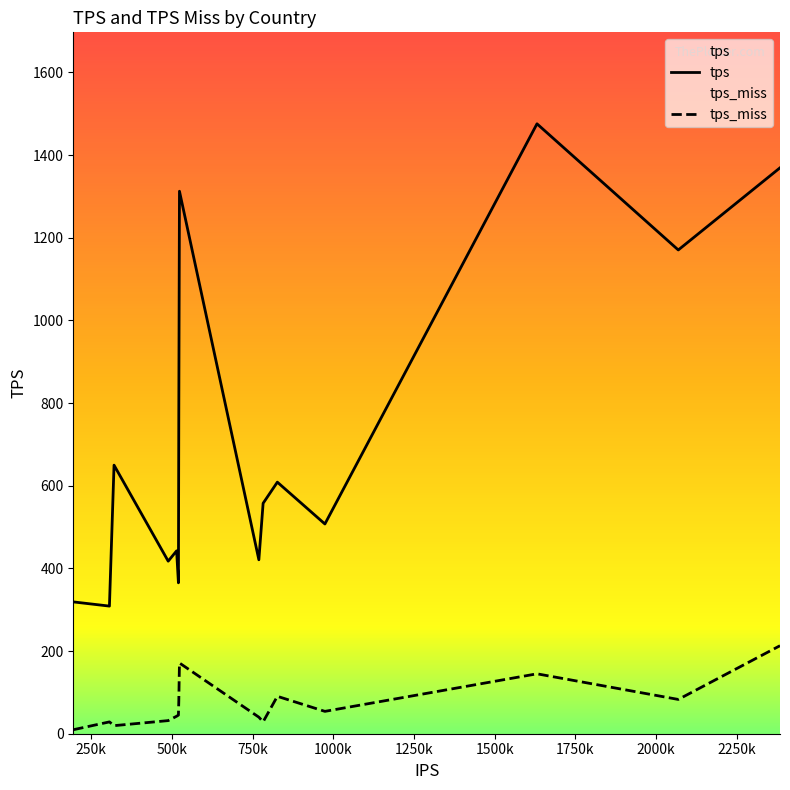

Rank the series by their maximum value, from lowest to highest.

tps_miss, tps